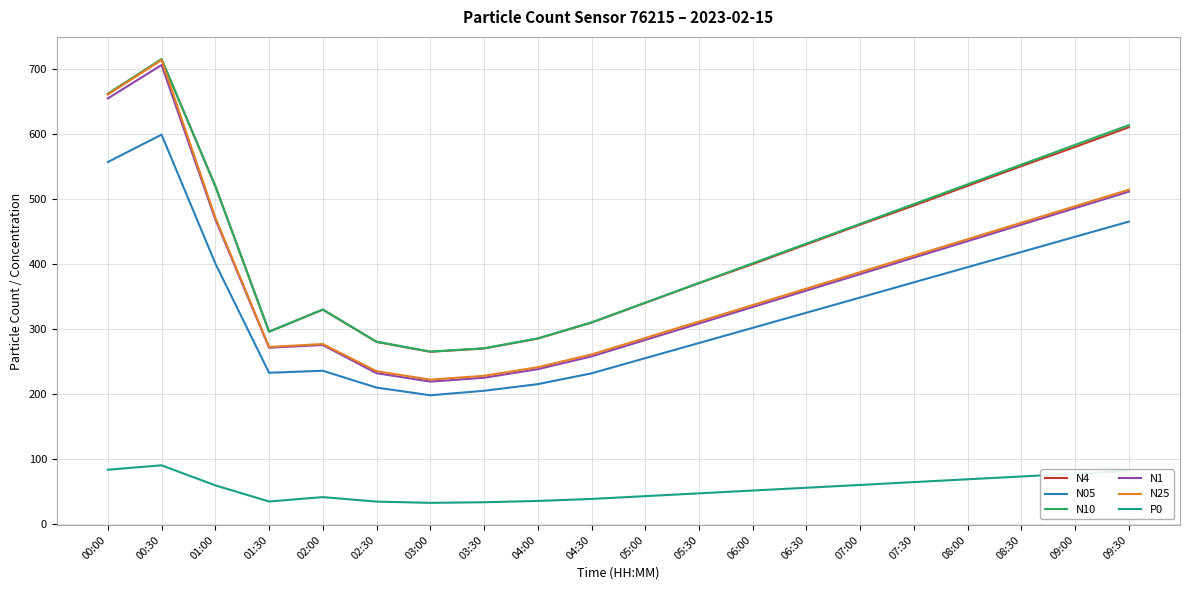

How many lines are shown in the chart?

6